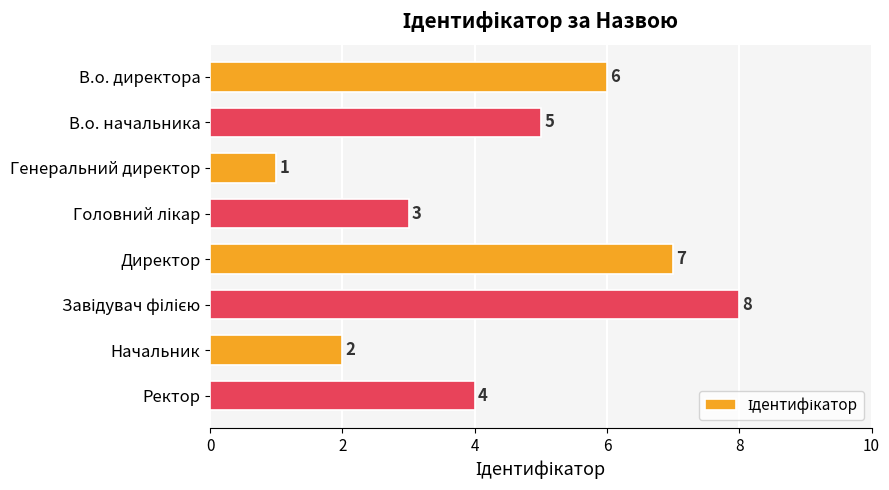

What is the ratio of the value at Начальник to the value at В.о. директора?

0.3